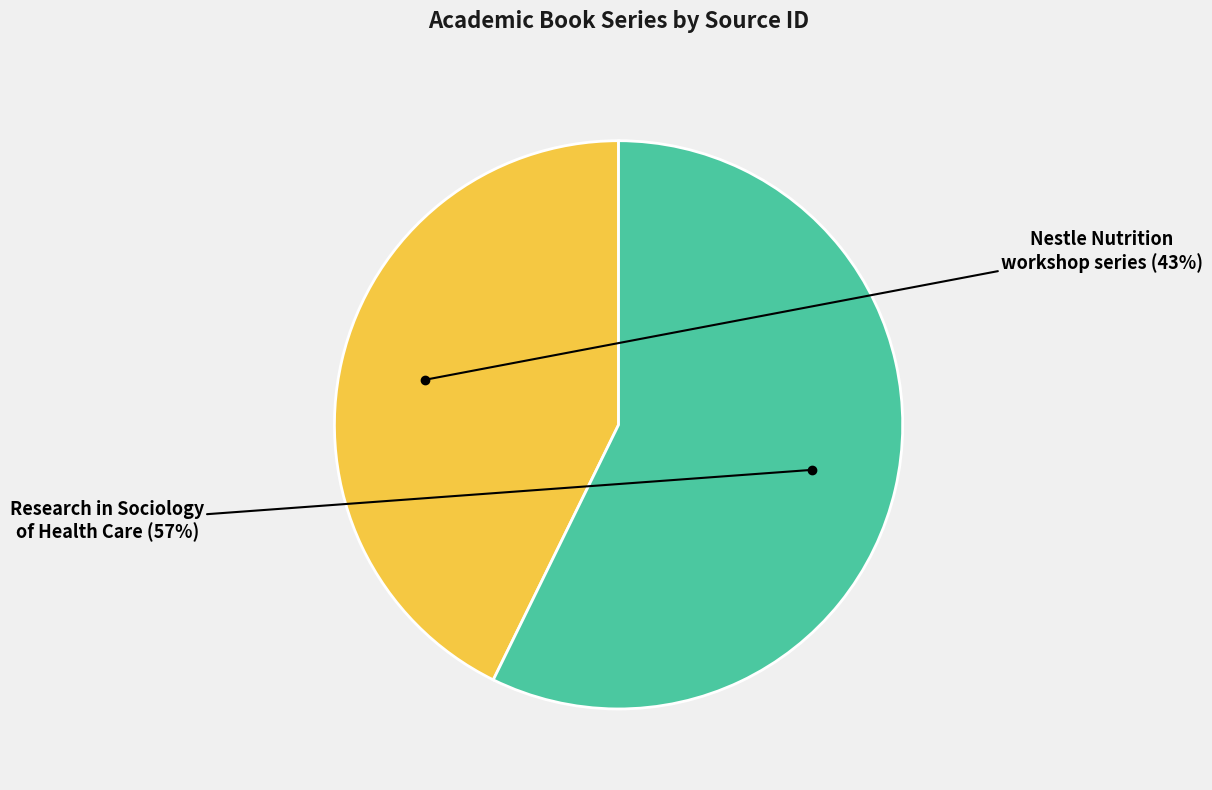

To the nearest percent, what is the average slice percentage?

50%